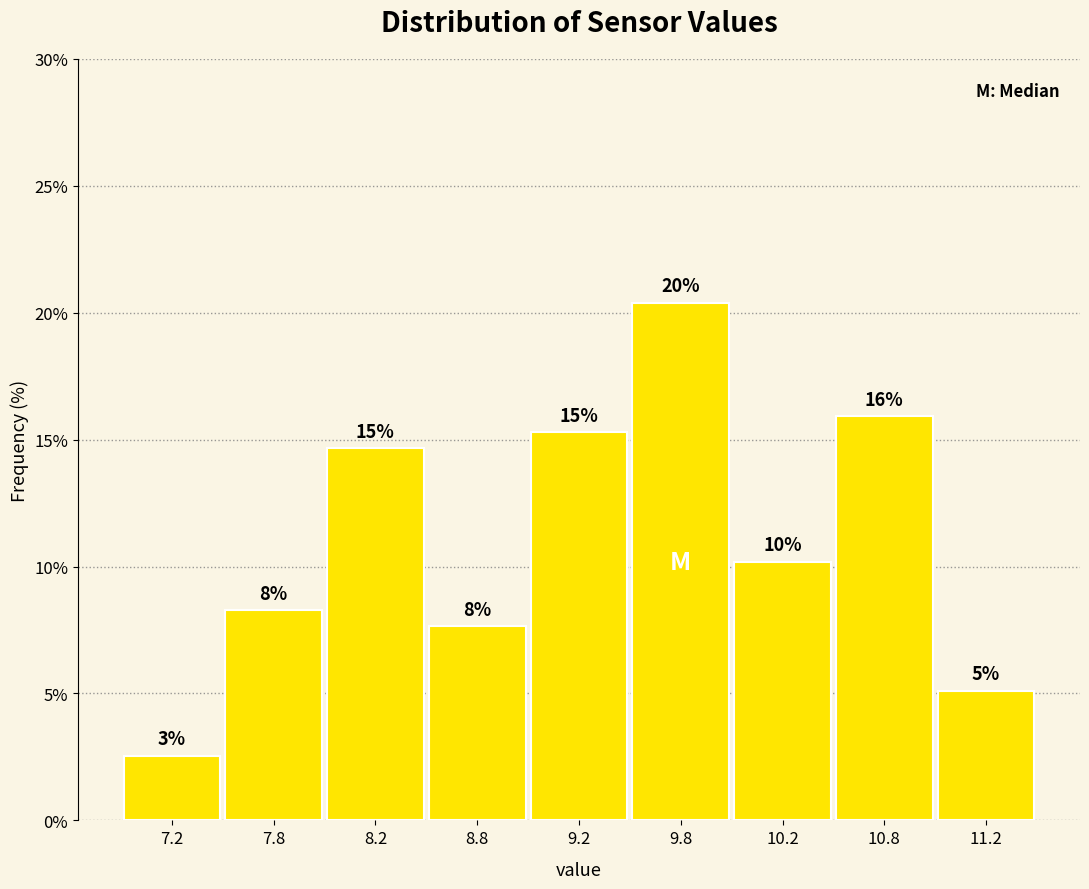

How many bars are there in total?

9